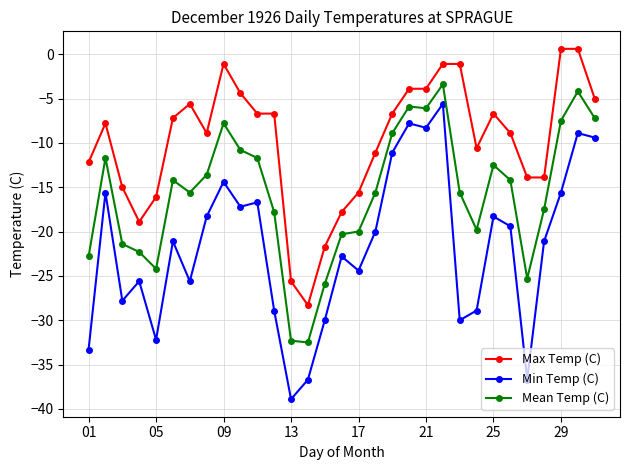

True or false: Max Temp (C) has more than 1 points higher than both neighbors.

True